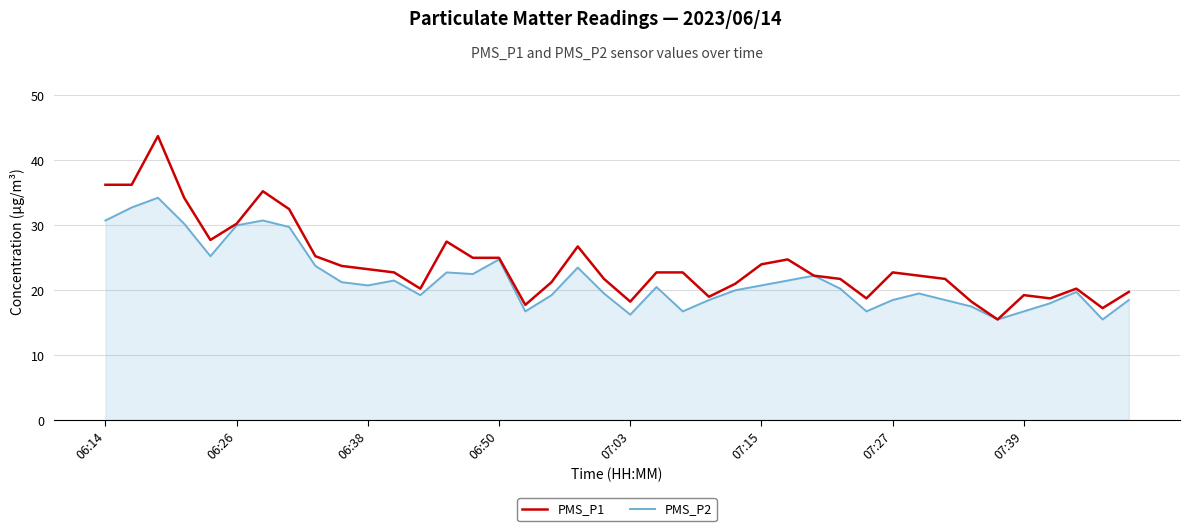

What is the highest value of the PMS_P1 series?

43.8